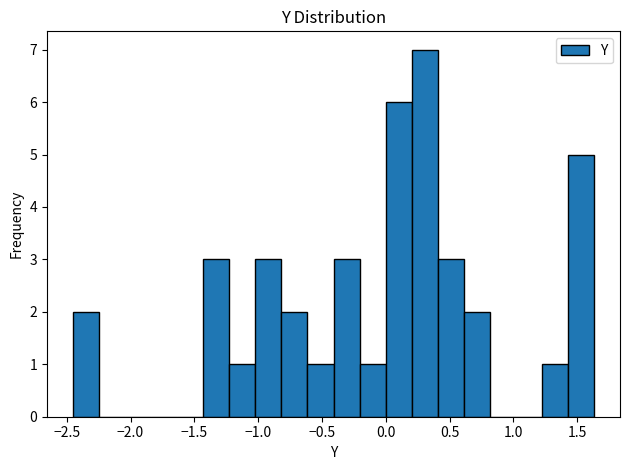

Reading left to right, list every bar in this chart as the range it spans on the x-axis followed by its height. Neither the bar edges nor the heights are printed on the chart, so give them approximately, as read against the axes.

-2.45 to -2.25: 2
-2.25 to -2.05: 0
-2.05 to -1.85: 0
-1.85 to -1.65: 0
-1.65 to -1.45: 0
-1.45 to -1.25: 3
-1.25 to -1.00: 1
-1.00 to -0.80: 3
-0.80 to -0.60: 2
-0.60 to -0.40: 1
-0.40 to -0.20: 3
-0.20 to 0.00: 1
0.00 to 0.20: 6
0.20 to 0.40: 7
0.40 to 0.60: 3
0.60 to 0.80: 2
0.80 to 1.00: 0
1.00 to 1.20: 0
1.20 to 1.45: 1
1.45 to 1.65: 5